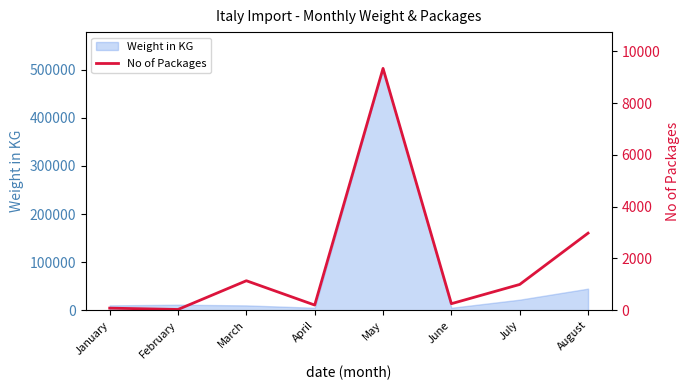

The value of Weight in KG at August is 68651. True or false?

False